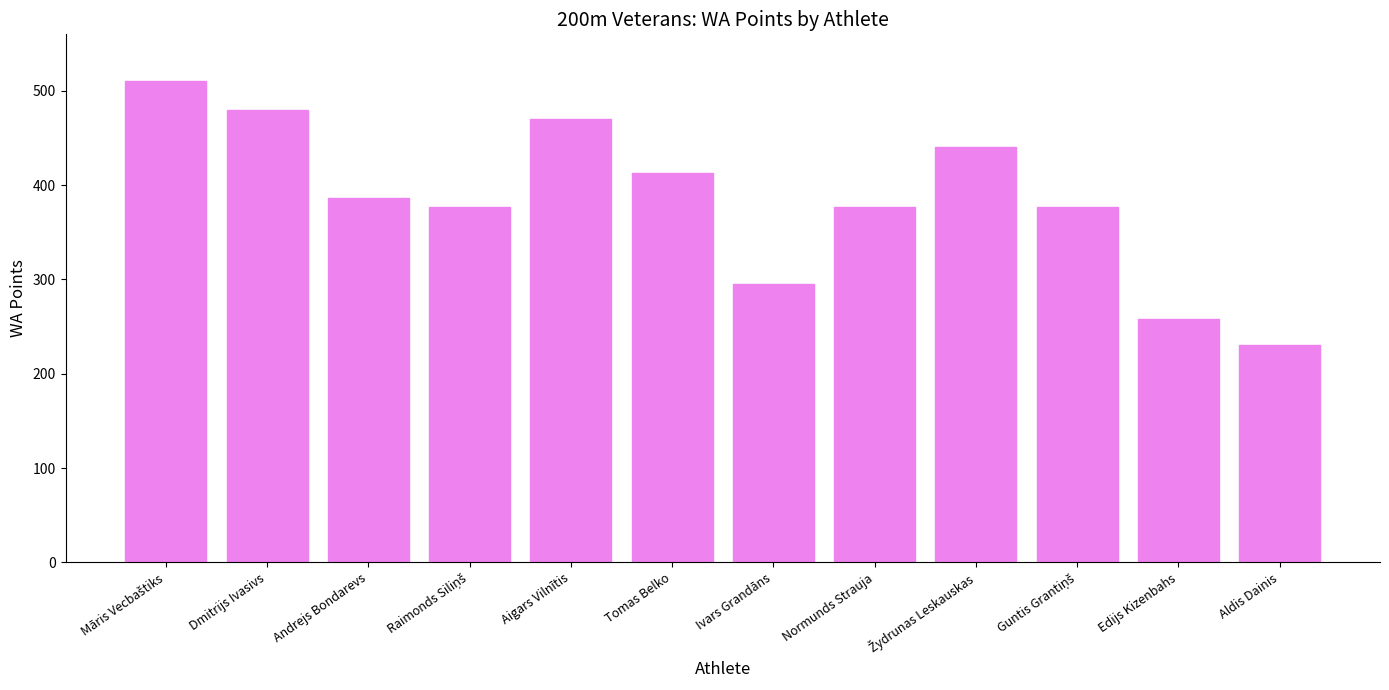

At which category does the chart reach its minimum across all series?

Aldis Dainis